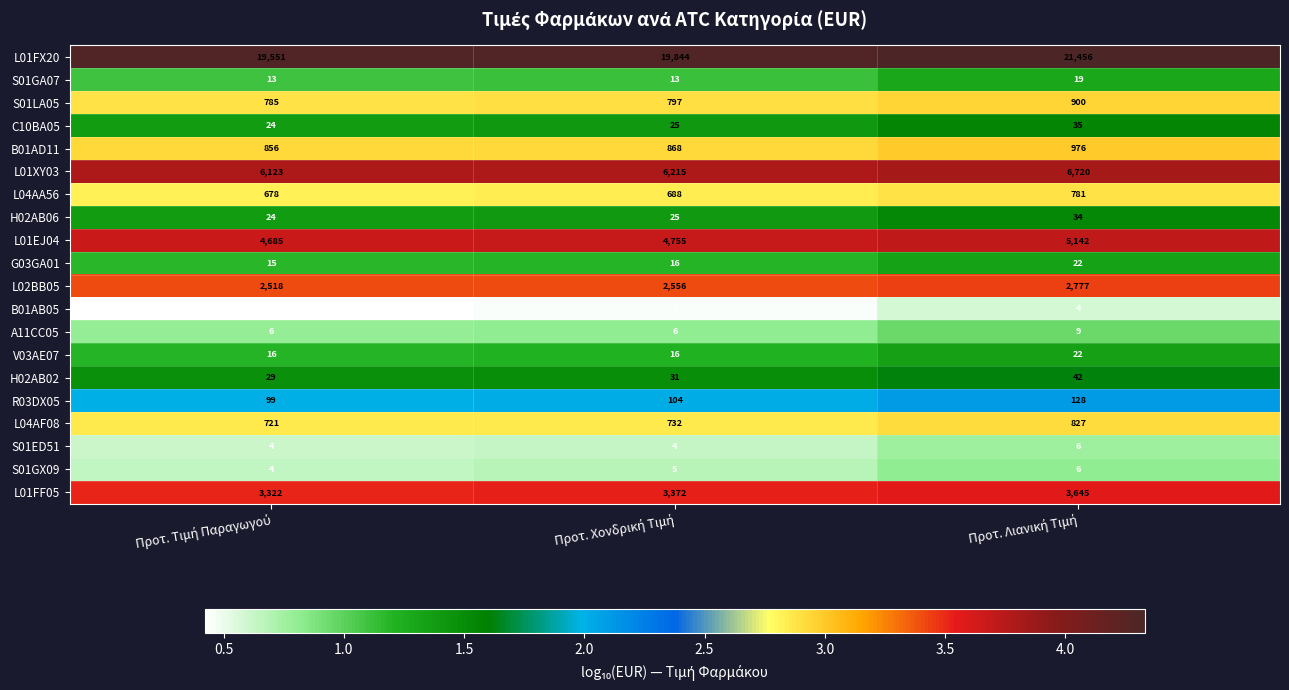

What is the sum of all B01AD11 values?

2700